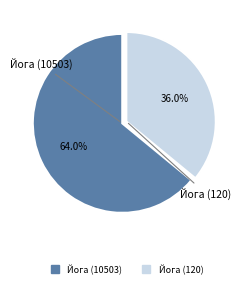

Does any single category account for the majority?

Yes